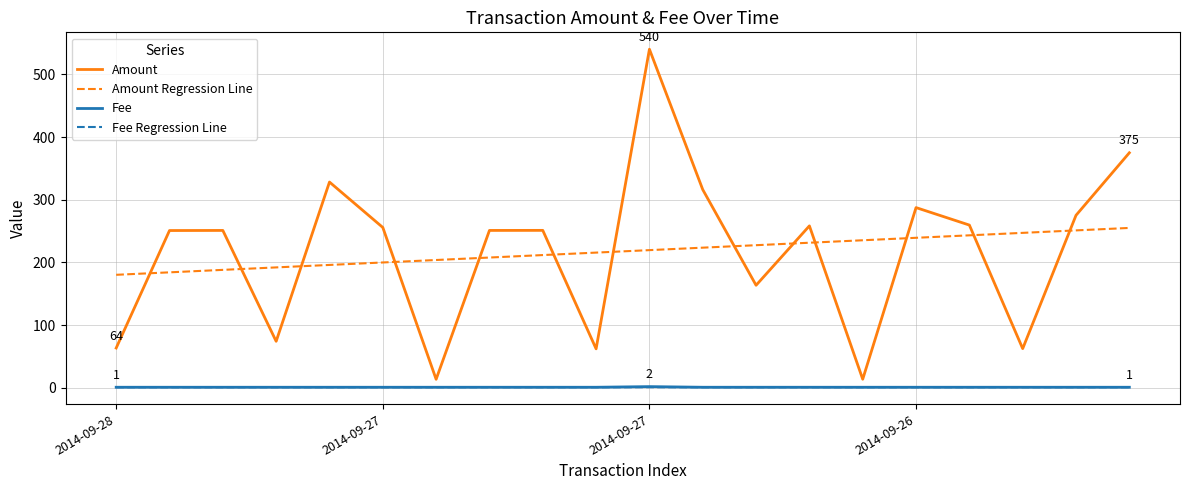

True or false: Amount and Fee Regression Line intersect in this chart.

False